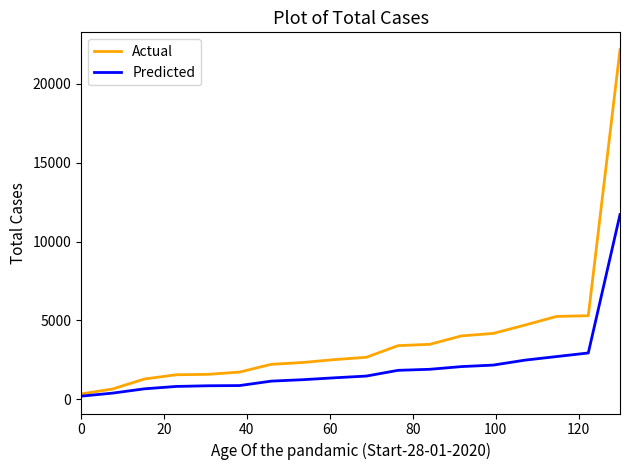

Which series has the largest total across all categories?

Actual